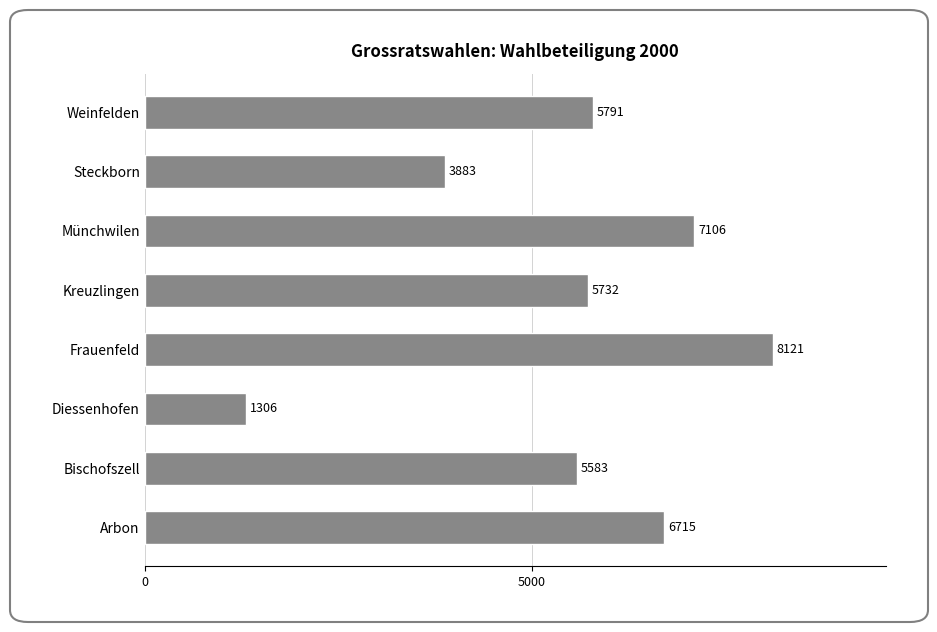

At which label is the value closest to 4713?

Steckborn